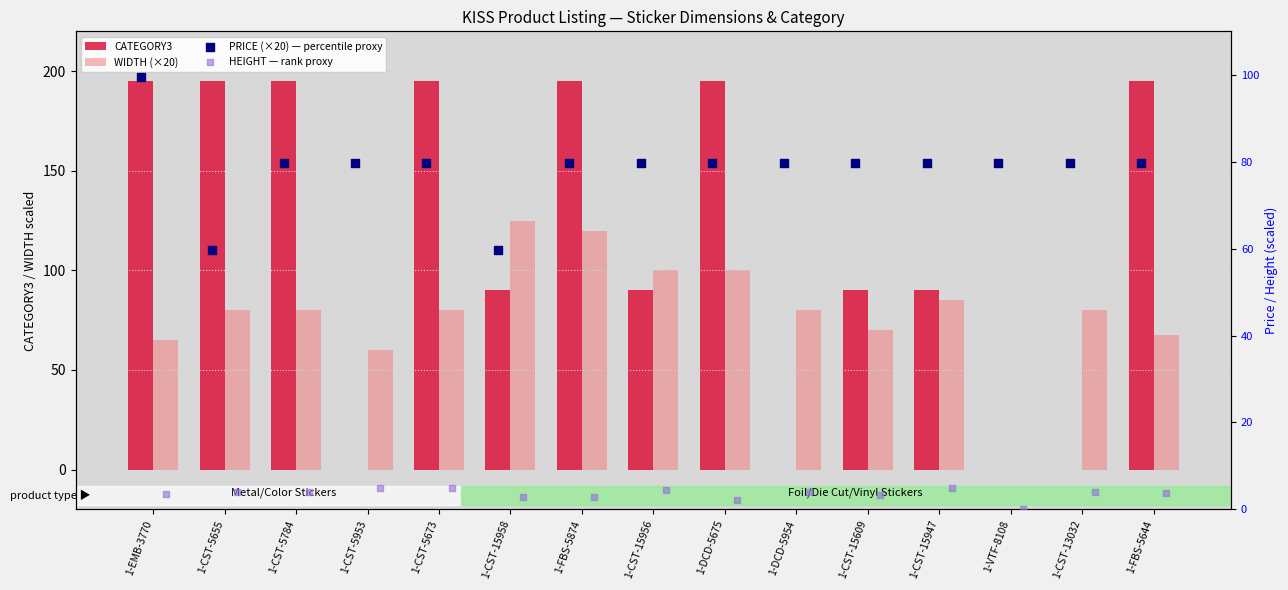

At how many categories does at least one series exceed 187?

7